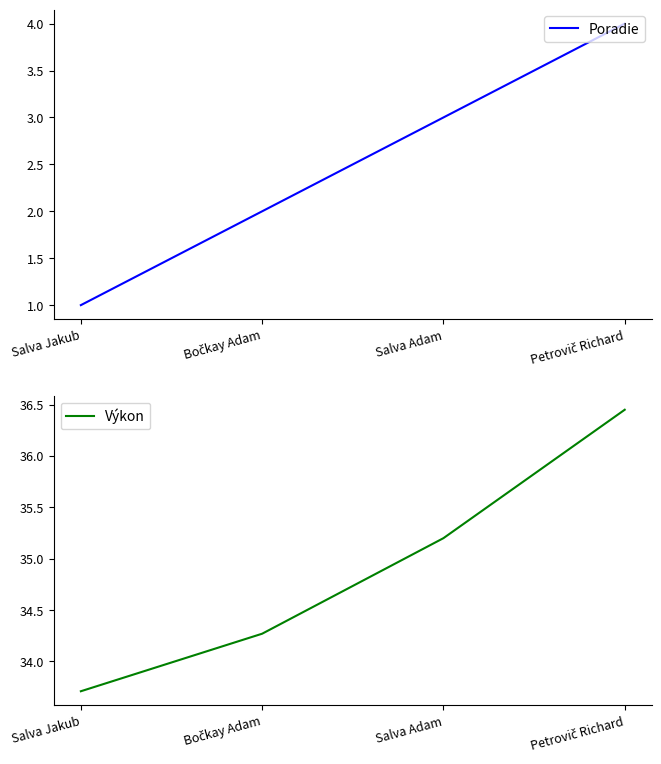

List the series in order of their peak value, highest first.

Výkon, Poradie